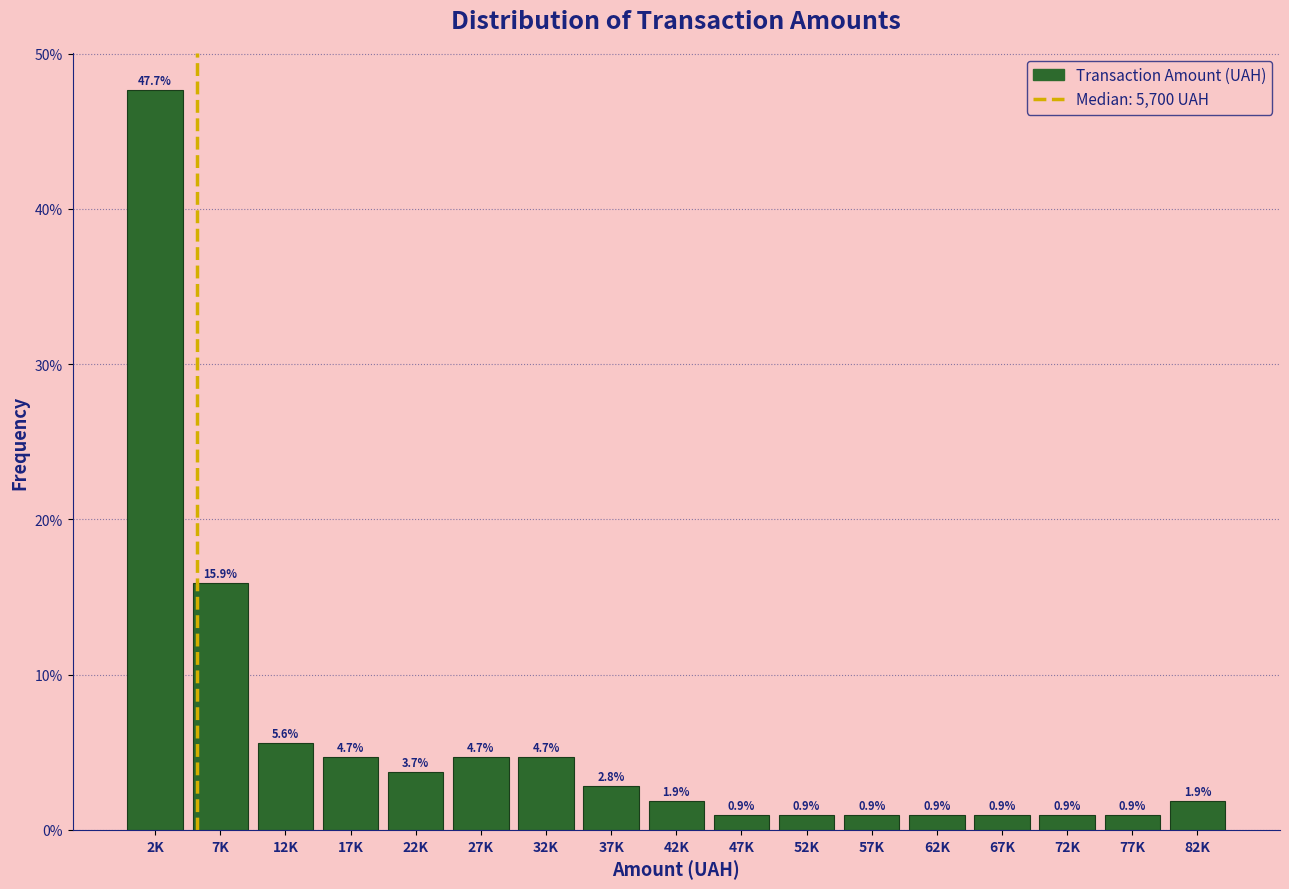

Reading left to right, extract all data points from this chart.

2K=47.7	7K=15.9	12K=5.6	17K=4.7	22K=3.7	27K=4.7	32K=4.7	37K=2.8	42K=1.9	47K=0.9	52K=0.9	57K=0.9	62K=0.9	67K=0.9	72K=0.9	77K=0.9	82K=1.9